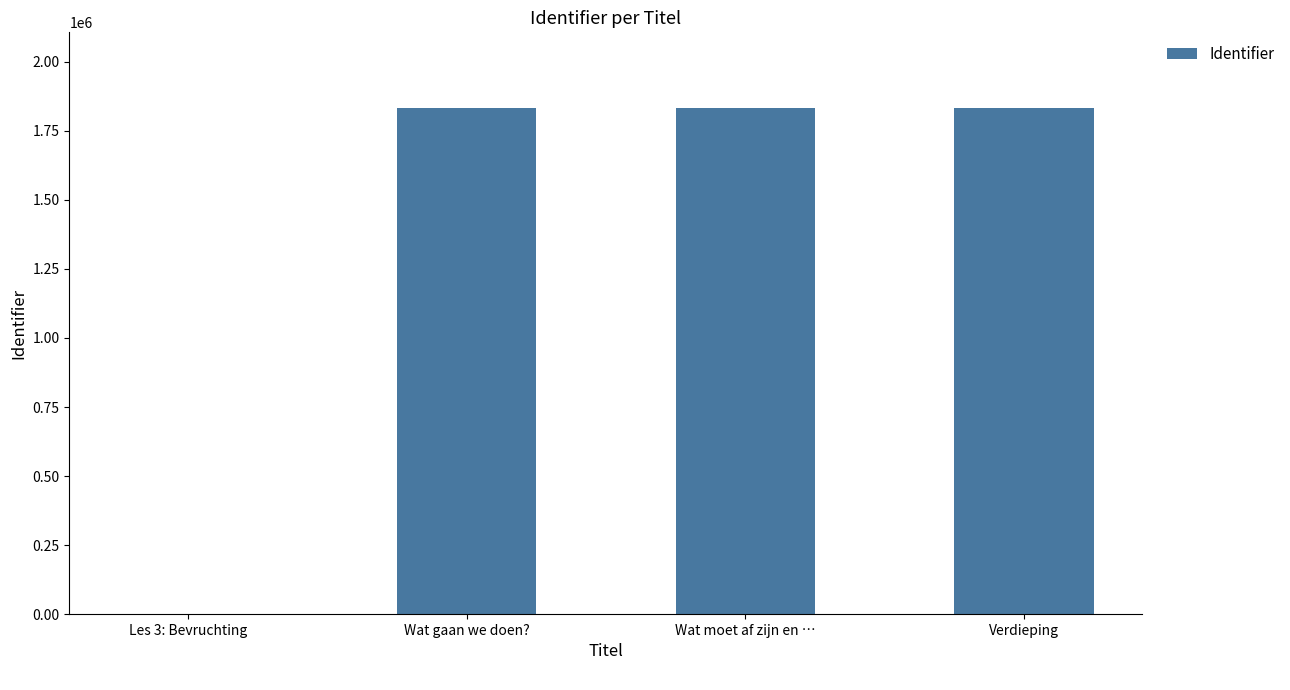

What is the sum of the values at Les 3: Bevruchting and Wat gaan we doen??

1832072